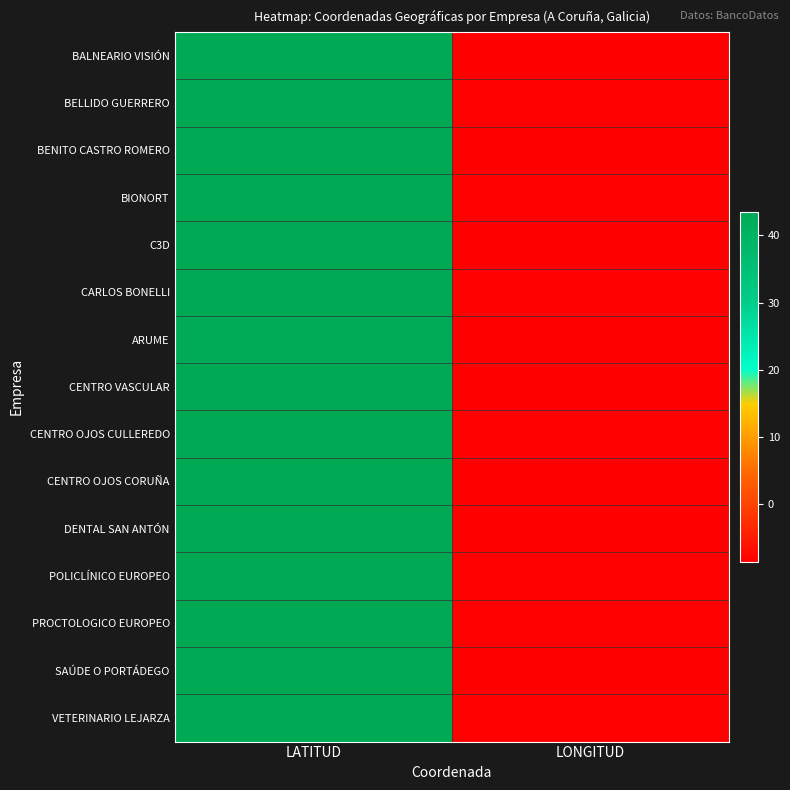

How many series are shown in this chart?

15